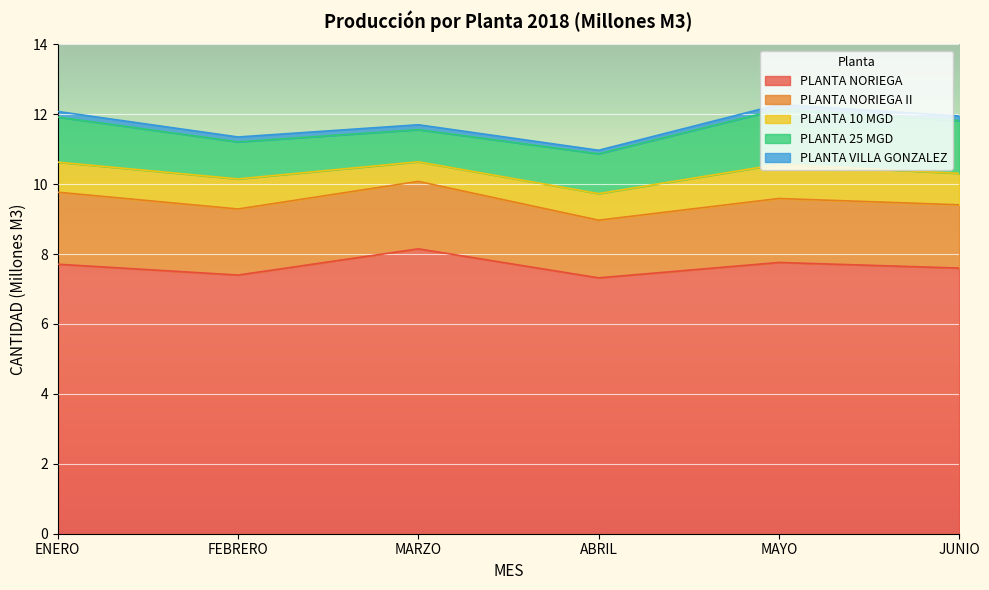

How many lines are shown in the chart?

5